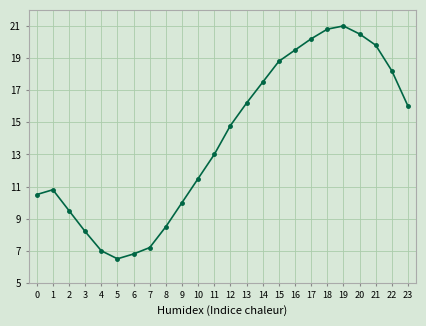

Reading right to left, list all the values displayed in this chart.

23=16.0	22=18.2	21=19.8	20=20.5	19=21.0	18=20.8	17=20.2	16=19.5	15=18.8	14=17.5	13=16.2	12=14.8	11=13.0	10=11.5	9=10.0	8=8.5	7=7.2	6=6.8	5=6.5	4=7.0	3=8.2	2=9.5	1=10.8	0=10.5